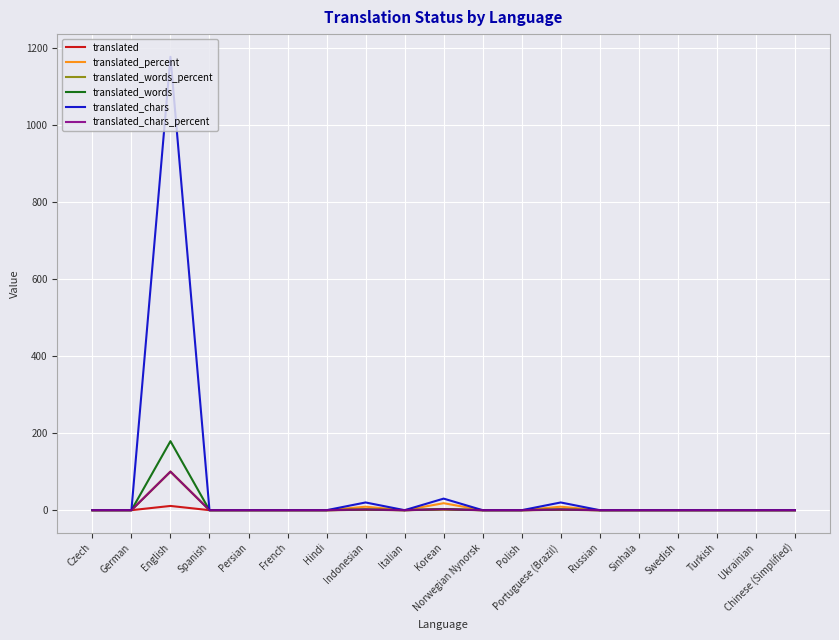

Which series has the largest range (max minus min)?

translated_chars